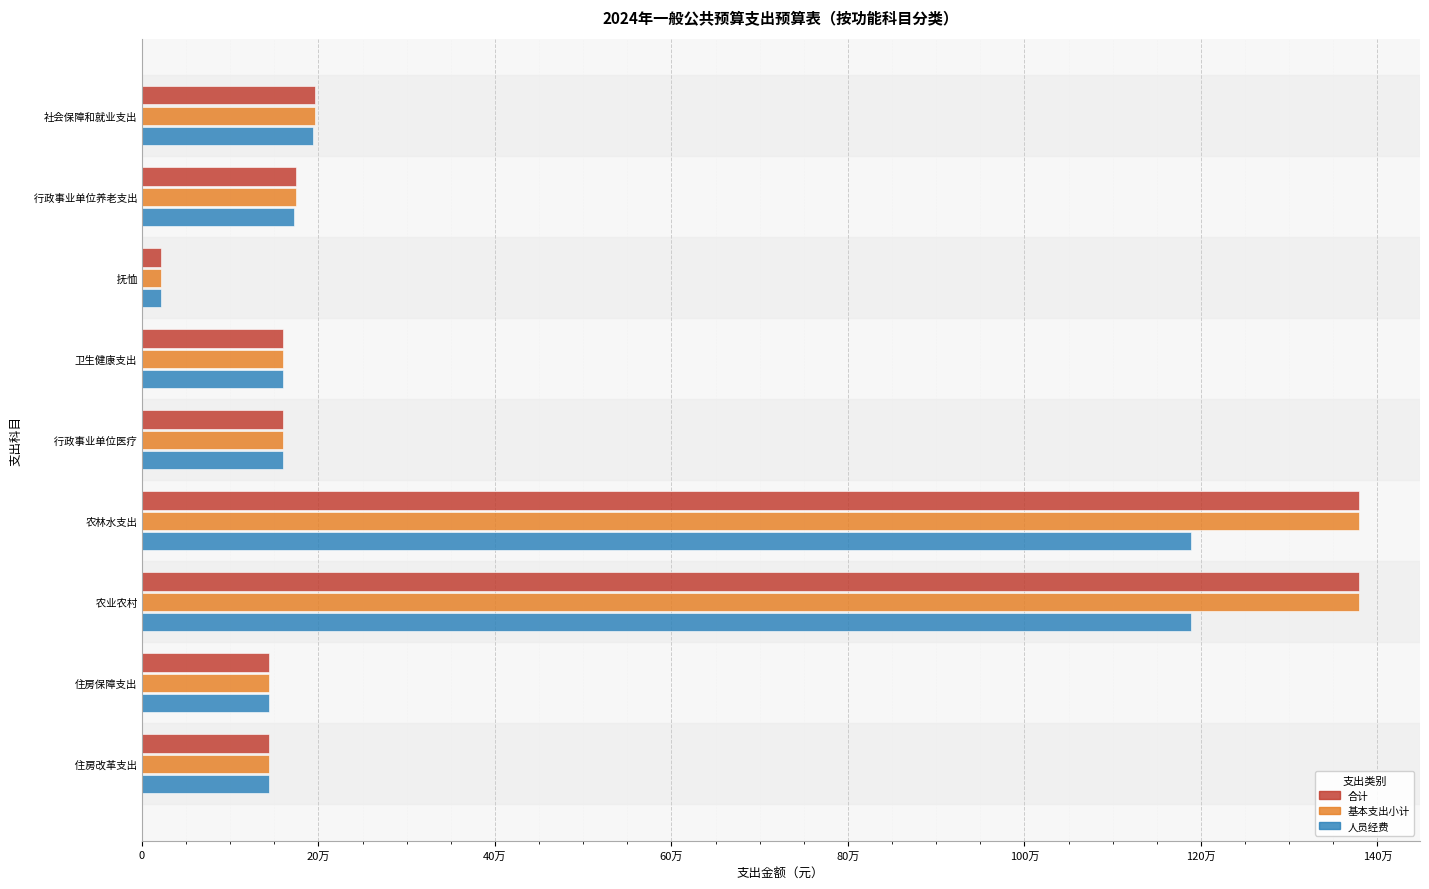

At which category does the chart reach its minimum across all series?

  抚恤